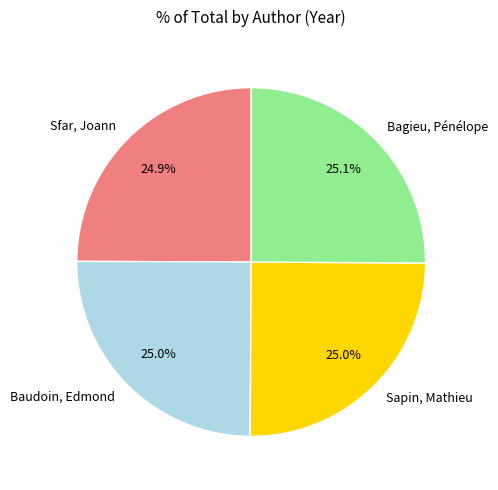

To the nearest percent, what portion does Baudoin, Edmond represent?

25%